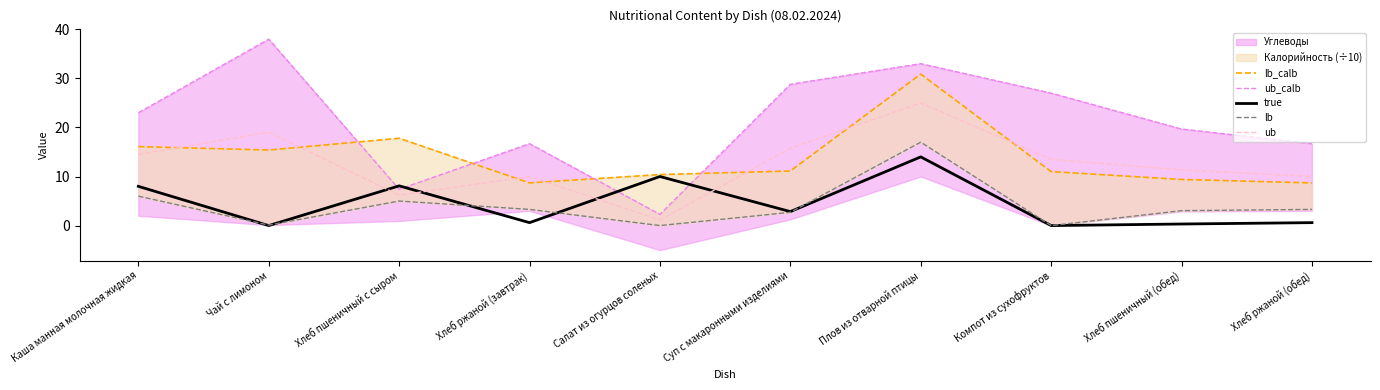

Between Хлеб пшеничный (обед) and Хлеб ржаной (обед), which is larger?

Хлеб пшеничный (обед)